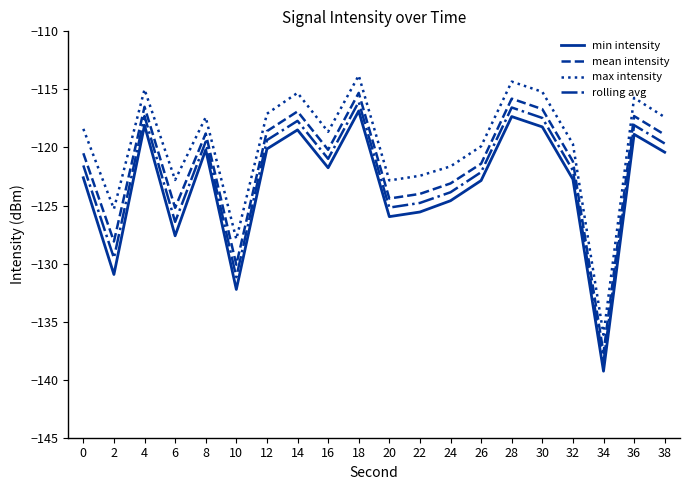

Does the chart display data point markers on the line(s)?

No